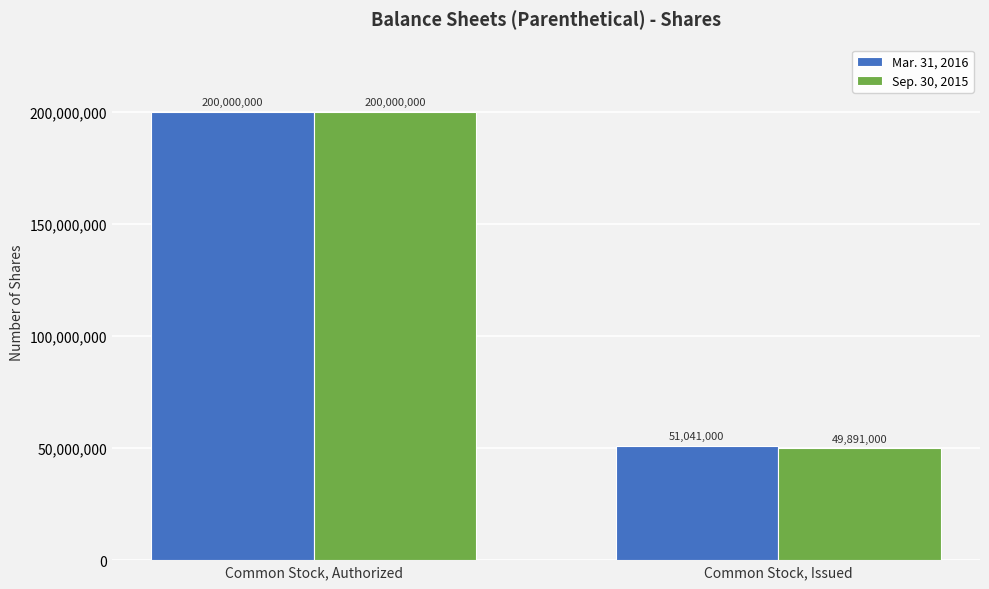

Reading left to right, extract all data points from this chart.

Mar. 31, 2016: 200000000	51041000
Sep. 30, 2015: 200000000	49891000